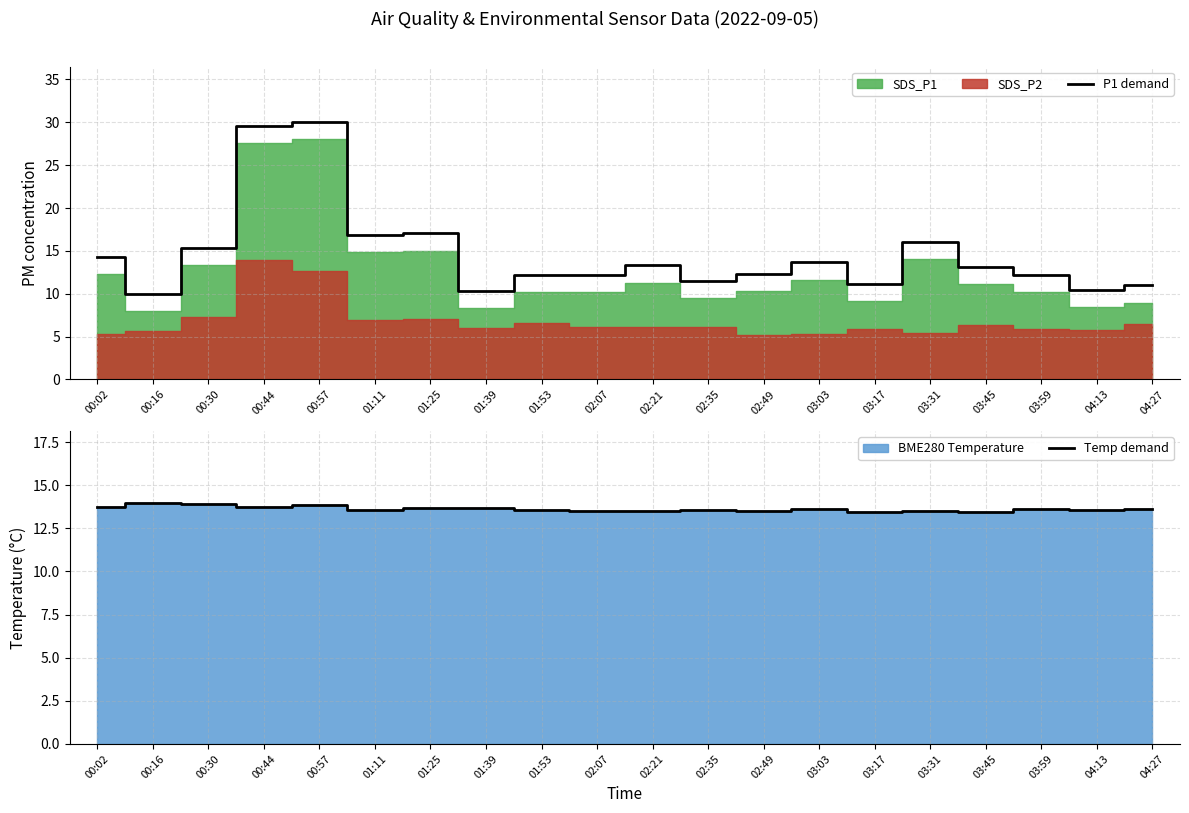

The value of P1 demand at 01:11 is 16.8. True or false?

True